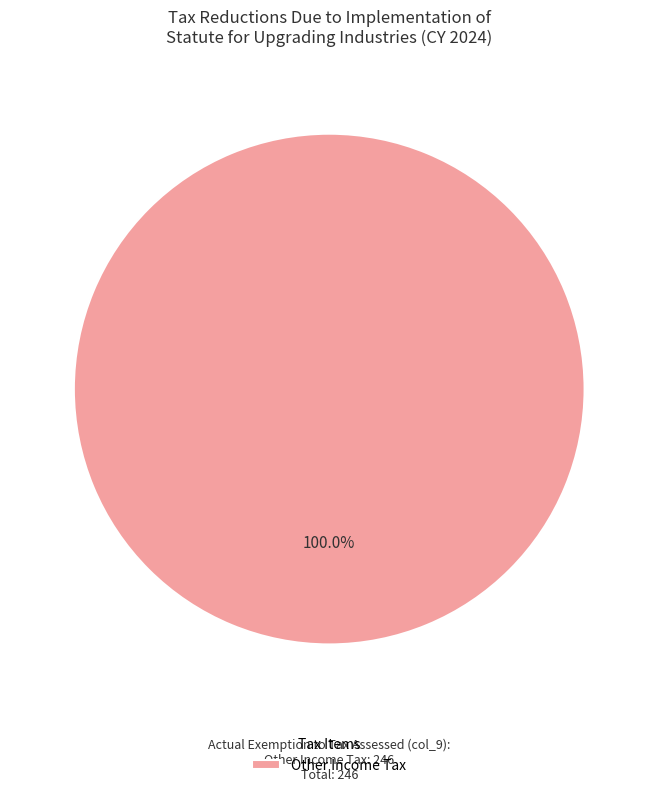

Rank the categories by value from highest to lowest.

Other Income Tax